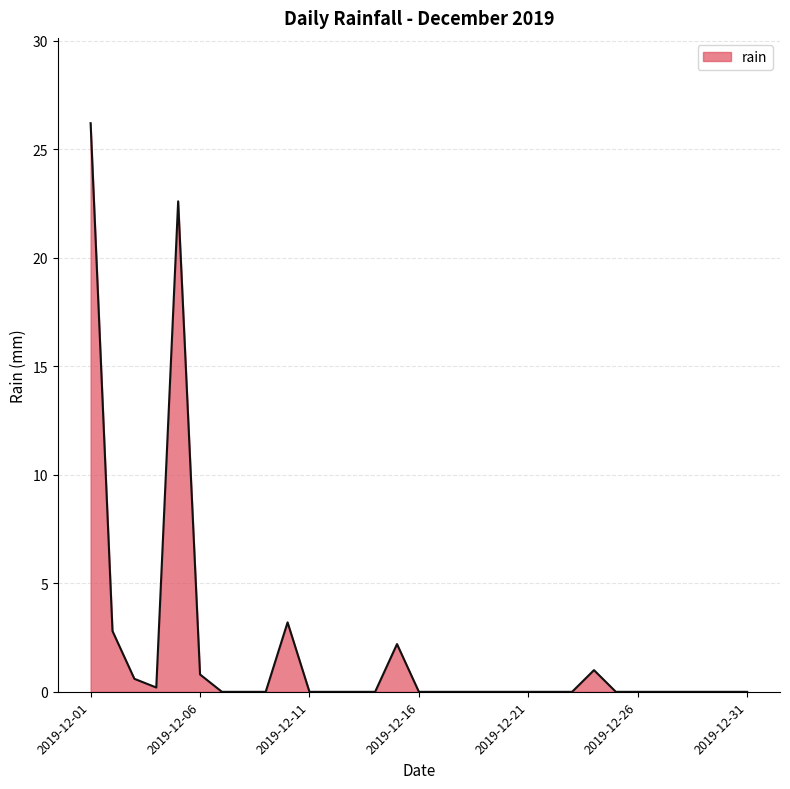

What is the greatest value displayed?

26.2